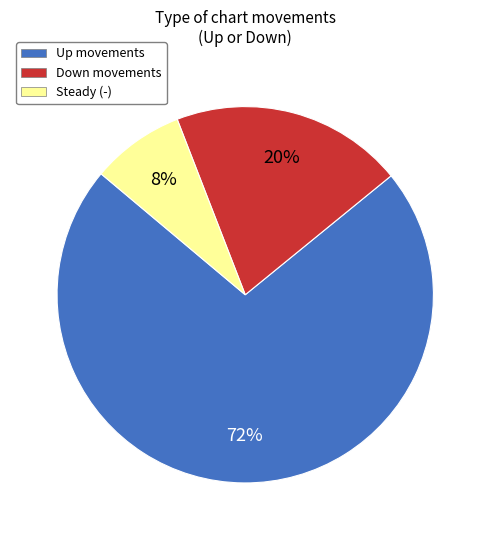

How many slices are in this pie chart?

3